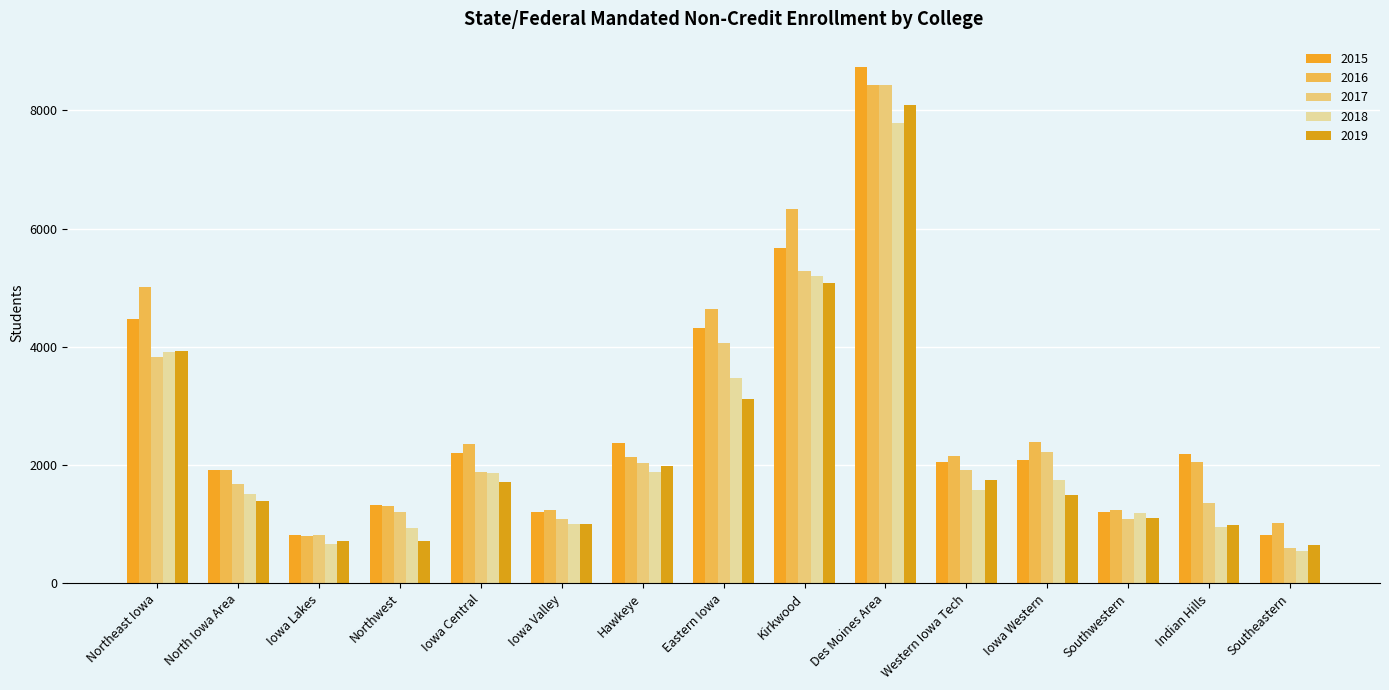

True or false: 2015 has a value of 1154 at Hawkeye.

False